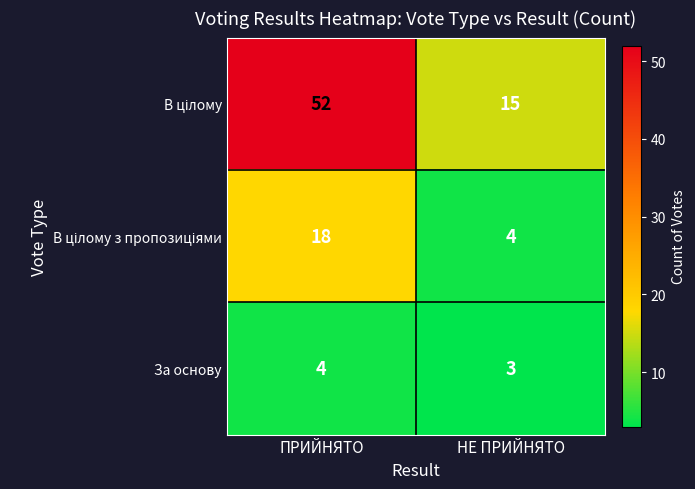

True or false: За основу has a value of 1 at ПРИЙНЯТО.

False